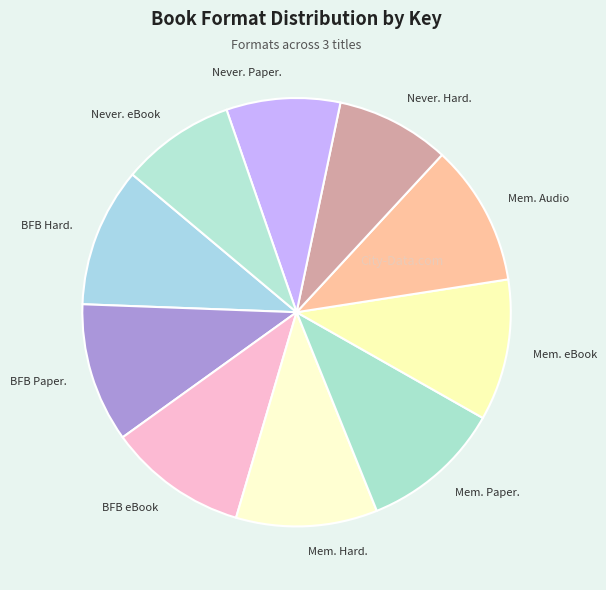

Does Mem. Hard. represent more than half of the total?

No